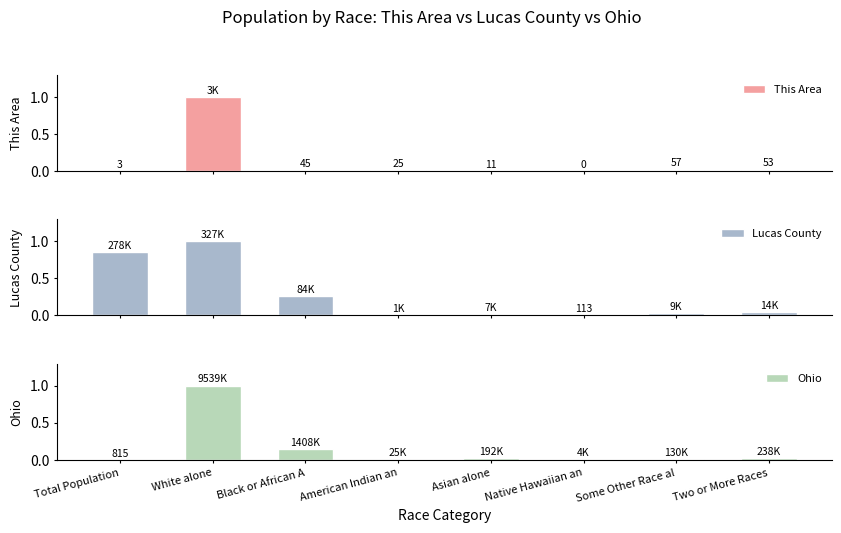

At which label is Ohio closest to 0?

Total Population